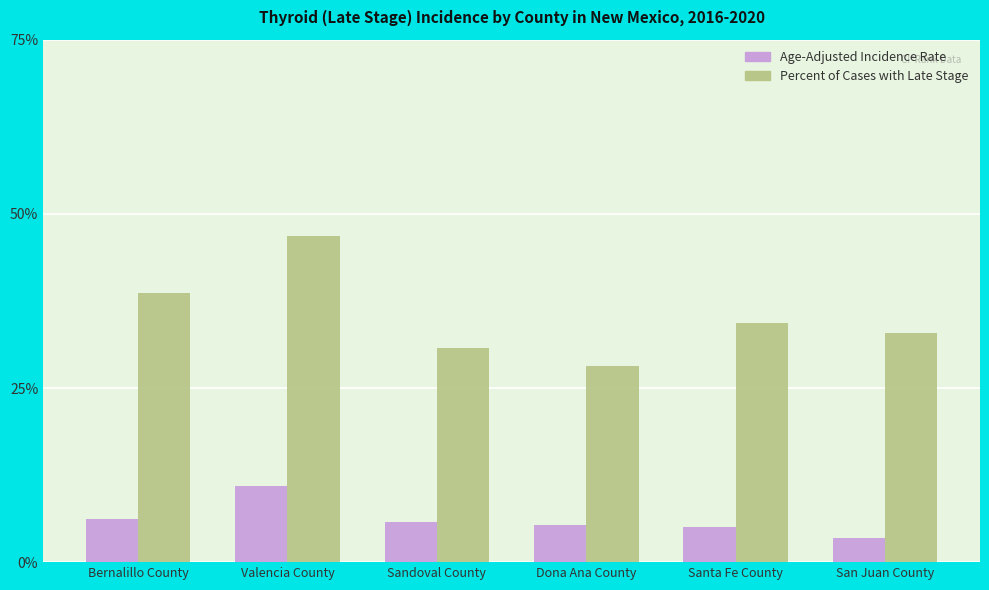

Count the number of data series in this chart.

2